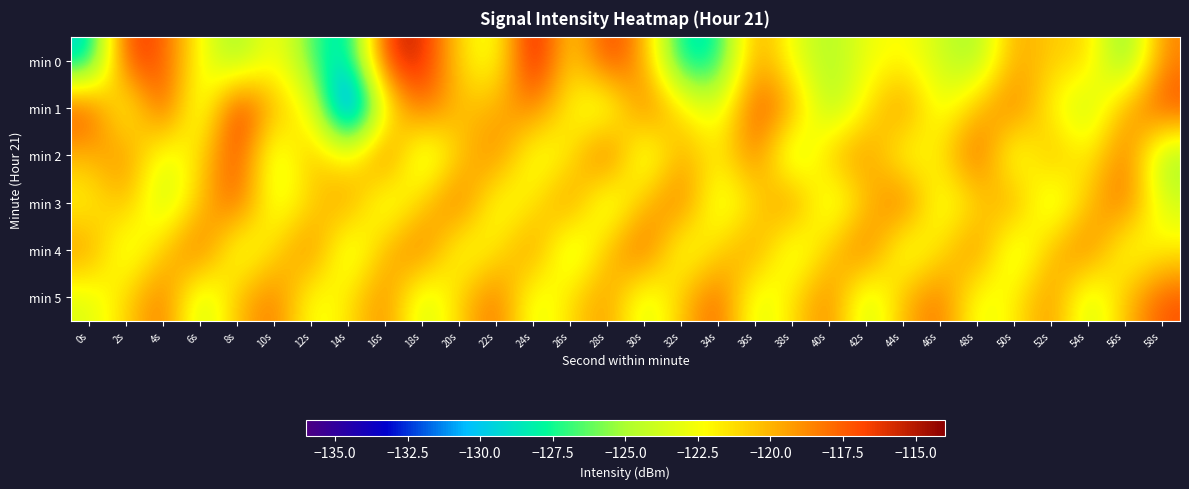

Reading right to left, transcribe all the data shown in this chart.

min 0: 58s=-118.6	56s=-127.1	54s=-120.8	52s=-120.8	50s=-119.3	48s=-125.5	46s=-123.9	44s=-122.1	42s=-122.9	40s=-125.1	38s=-123.0	36s=-118.9	34s=-128.2	32s=-128.8	30s=-119.5	28s=-116.2	26s=-121.7	24s=-114.3	22s=-123.2	20s=-121.3	18s=-115.4	16s=-115.8	14s=-129.6	12s=-126.7	10s=-121.8	8s=-125.8	6s=-122.5	4s=-117.3	2s=-116.1	0s=-129.7
min 1: 58s=-116.7	56s=-119.6	54s=-124.8	52s=-122.3	50s=-117.9	48s=-120.1	46s=-123.5	44s=-118.4	42s=-121.7	40s=-125.6	38s=-119.2	36s=-116.8	34s=-123.9	32s=-121.4	30s=-117.6	28s=-124.3	26s=-122.1	24s=-118.2	22s=-119.8	20s=-120.5	18s=-117.3	16s=-122.6	14s=-135.3	12s=-122.0	10s=-120.4	8s=-115.2	6s=-124.8	4s=-116.3	2s=-123.8	0s=-116.5
min 2: 58s=-125.7	56s=-117.5	54s=-122.4	52s=-119.5	50s=-124.2	48s=-116.9	46s=-121.6	44s=-123.1	42s=-118.7	40s=-120.2	38s=-125.4	36s=-117.8	34s=-122.1	32s=-119.3	30s=-124.8	28s=-116.6	26s=-121.9	24s=-123.4	22s=-118.2	20s=-120.7	18s=-125.1	16s=-117.3	14s=-122.6	12s=-119.8	10s=-124.5	8s=-116.4	6s=-121.2	4s=-123.7	2s=-118.5	0s=-120.1
min 3: 58s=-123.8	56s=-117.6	54s=-120.3	52s=-124.7	50s=-118.9	48s=-121.2	46s=-123.5	44s=-117.2	42s=-120.6	40s=-124.3	38s=-118.1	36s=-121.4	34s=-123.9	32s=-117.8	30s=-120.1	28s=-124.6	26s=-118.4	24s=-121.7	22s=-123.2	20s=-117.5	18s=-120.8	16s=-124.1	14s=-118.8	12s=-121.1	10s=-123.6	8s=-117.1	6s=-120.4	4s=-124.9	2s=-119.7	0s=-122.3
min 4: 58s=-121.9	56s=-123.3	54s=-117.9	52s=-120.1	50s=-124.6	48s=-118.2	46s=-121.5	44s=-123.9	42s=-117.4	40s=-120.7	38s=-124.2	36s=-118.8	34s=-121.1	32s=-123.6	30s=-117.0	28s=-120.3	26s=-124.9	24s=-118.5	22s=-121.8	20s=-123.2	18s=-117.7	16s=-120.0	14s=-124.5	12s=-118.0	10s=-121.3	8s=-123.8	6s=-117.3	4s=-120.6	2s=-124.1	0s=-118.9
min 5: 58s=-117.1	56s=-120.3	54s=-124.5	52s=-118.6	50s=-121.9	48s=-123.3	46s=-117.8	44s=-120.0	42s=-124.7	40s=-118.1	38s=-121.4	36s=-123.9	34s=-117.2	32s=-120.5	30s=-124.1	28s=-118.9	26s=-121.2	24s=-123.7	22s=-117.6	20s=-120.9	18s=-124.4	16s=-118.3	14s=-121.6	12s=-123.1	10s=-117.9	8s=-120.2	6s=-124.8	4s=-117.7	2s=-121.0	0s=-123.5